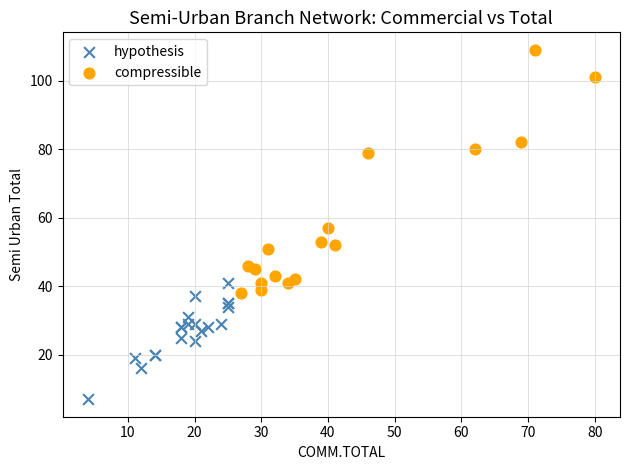

Which series has the largest Y range (max minus min)?

compressible